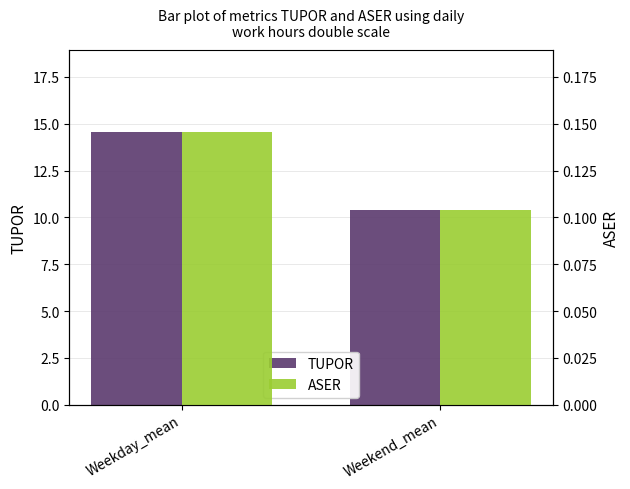

What is the label of the 2nd bar from the right?

Weekday_mean